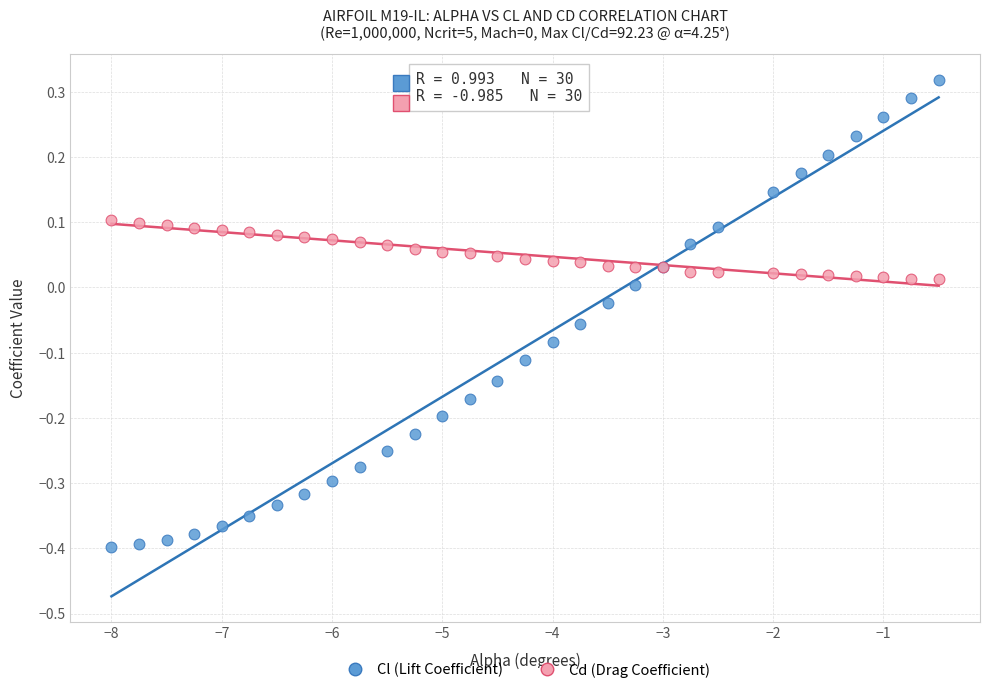

What are all the series names shown in the legend?

Cl (Lift Coefficient), Cd (Drag Coefficient)